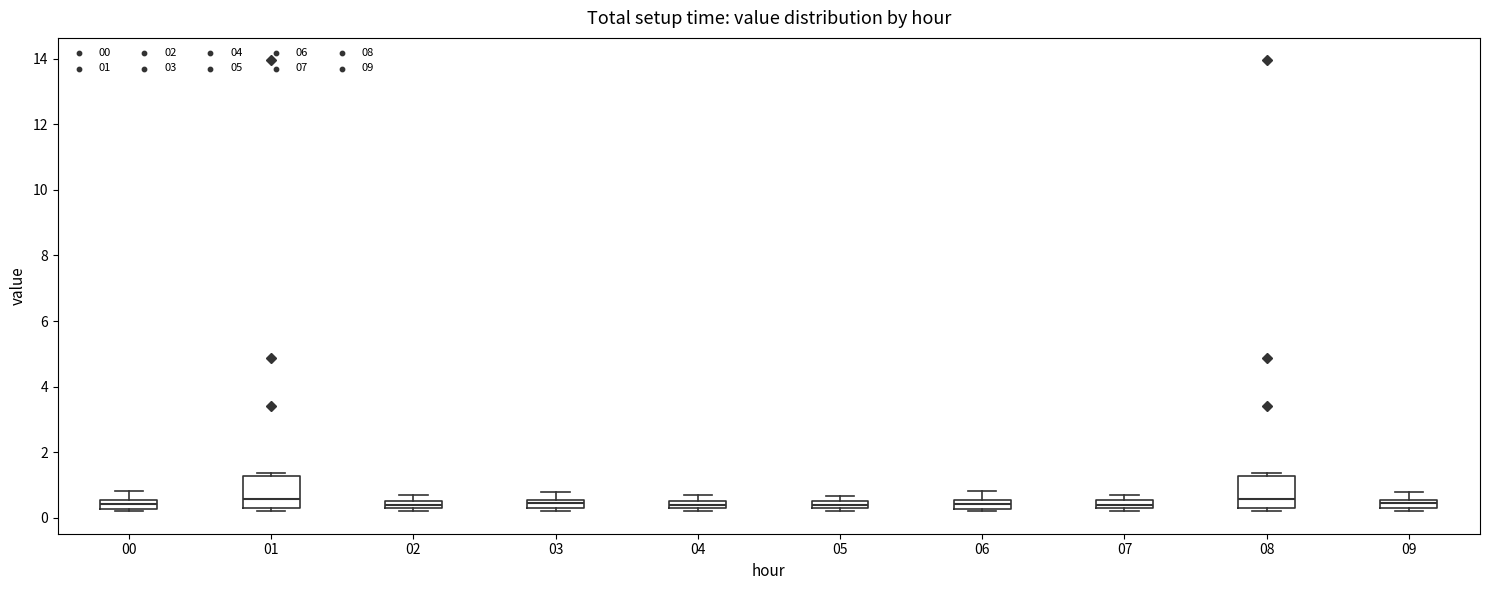

Where does the upper whisker of the box at x = 09 end on the y-axis? The values are not printed on the chart, so give them approximately, as read against the axis.

0.8